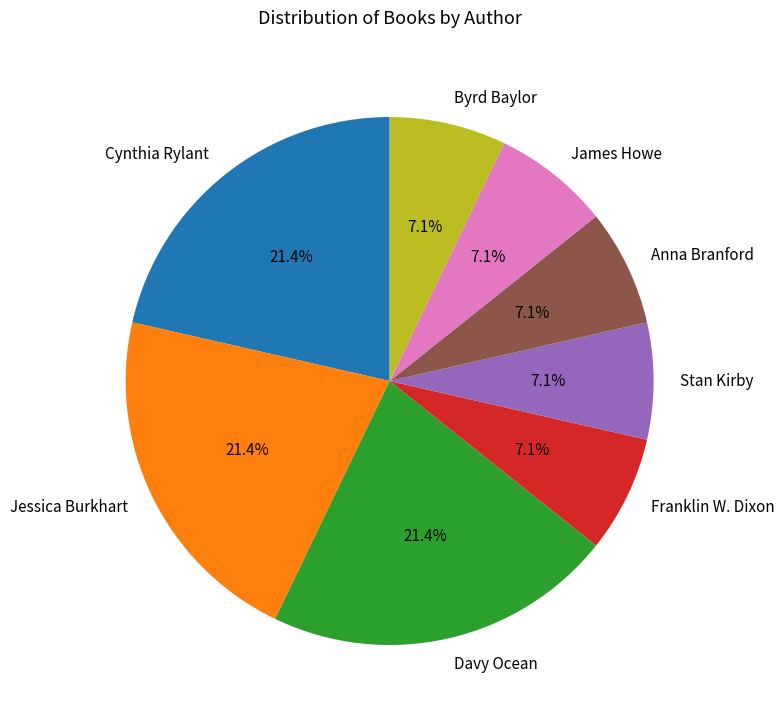

Combined, do Byrd Baylor and James Howe account for over 50%?

No